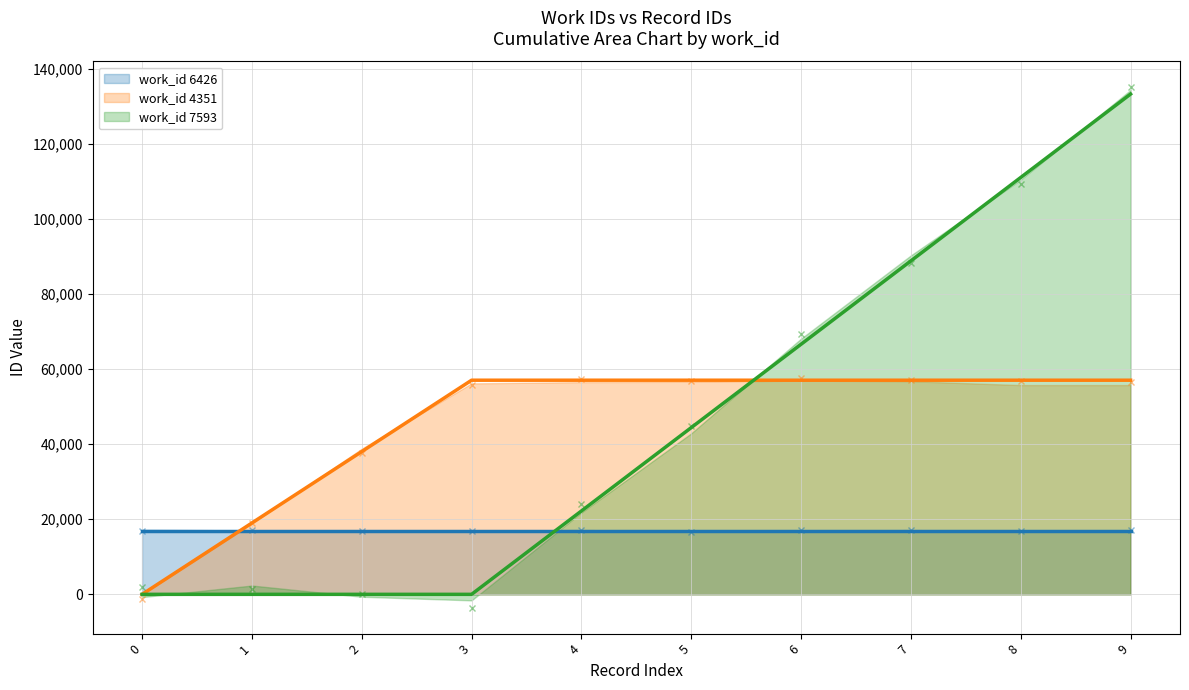

What is the value of the work_id 7593 (trend) point at the 10th from the left?

133277